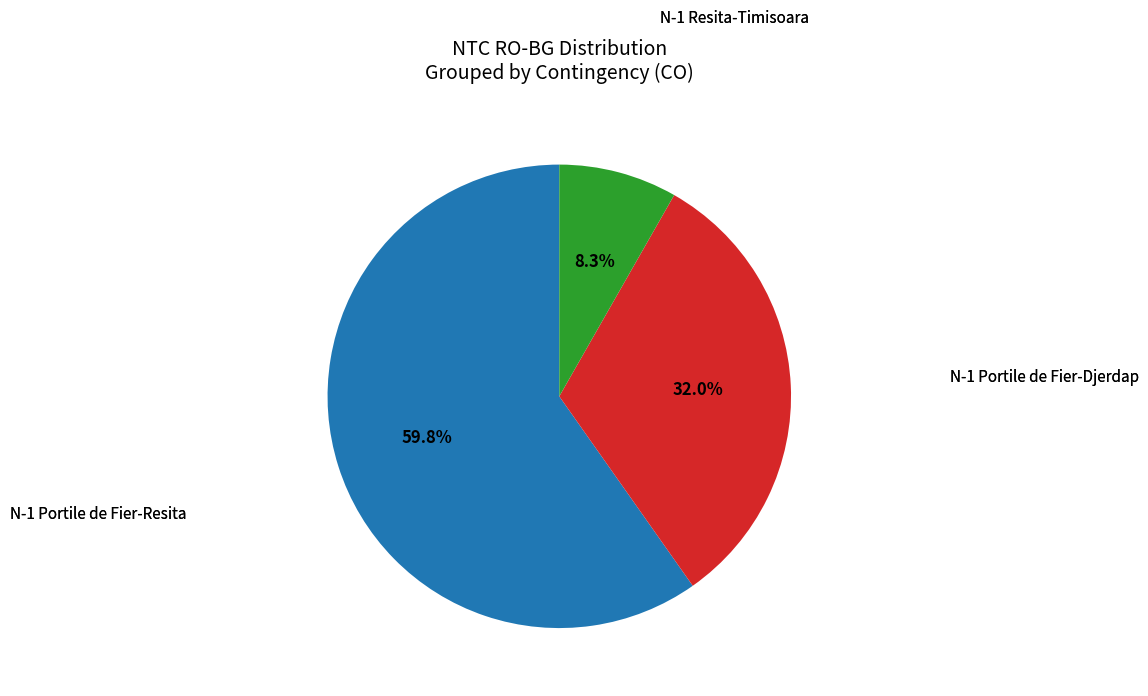

Does any single category account for the majority?

Yes